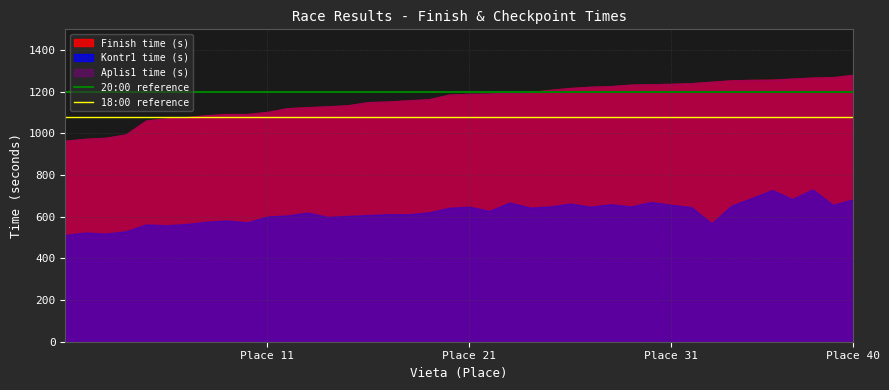

True or false: 20:00 reference and 18:00 reference intersect in this chart.

False